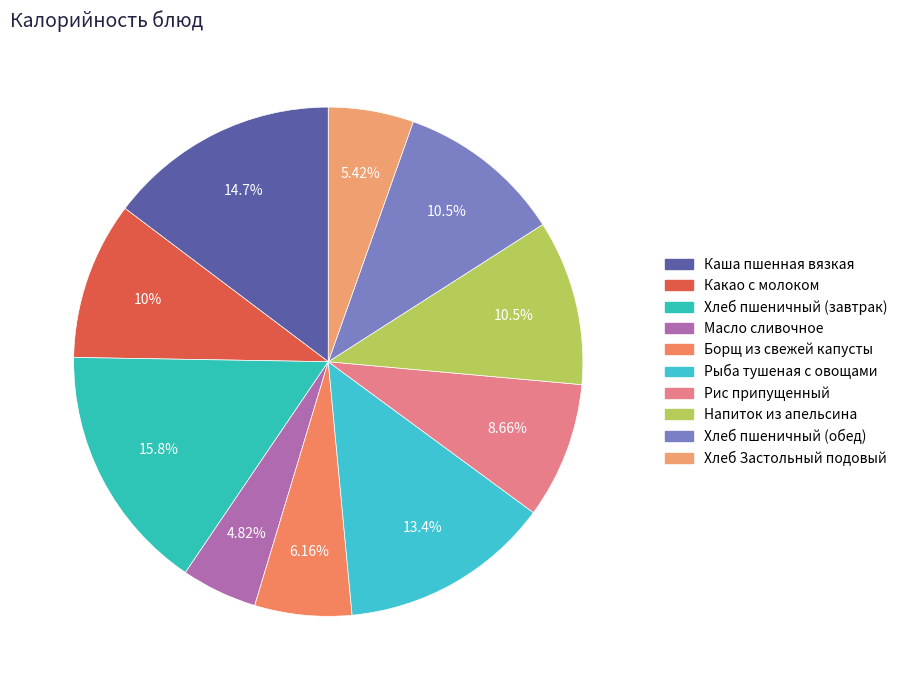

The Рыба тушеная с овощами slice represents 13% of the pie. True or false?

True